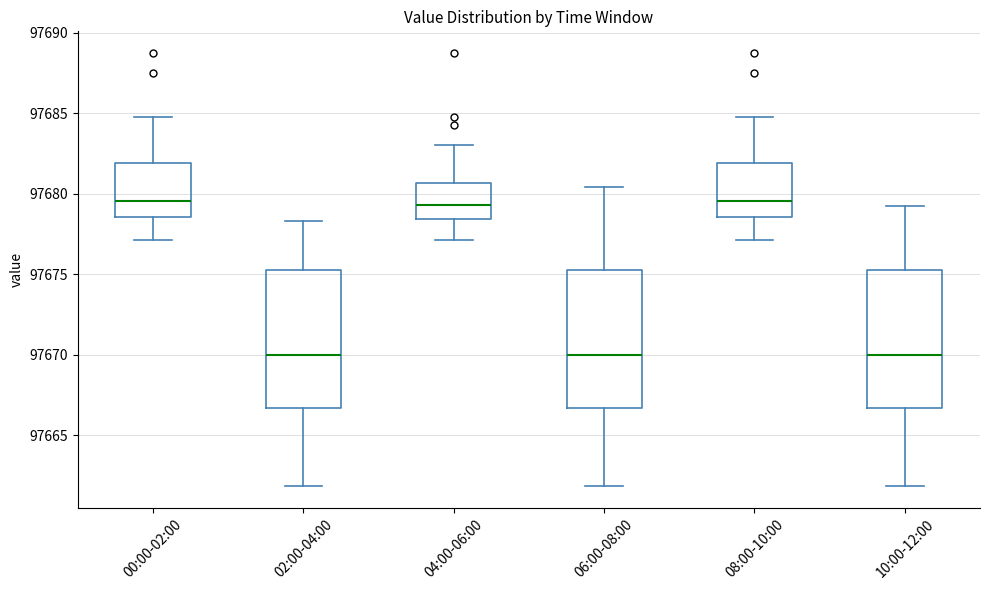

Where does the upper whisker of the box for 04:00-06:00 end on the y-axis? The values are not printed on the chart, so give them approximately, as read against the axis.

97683.0